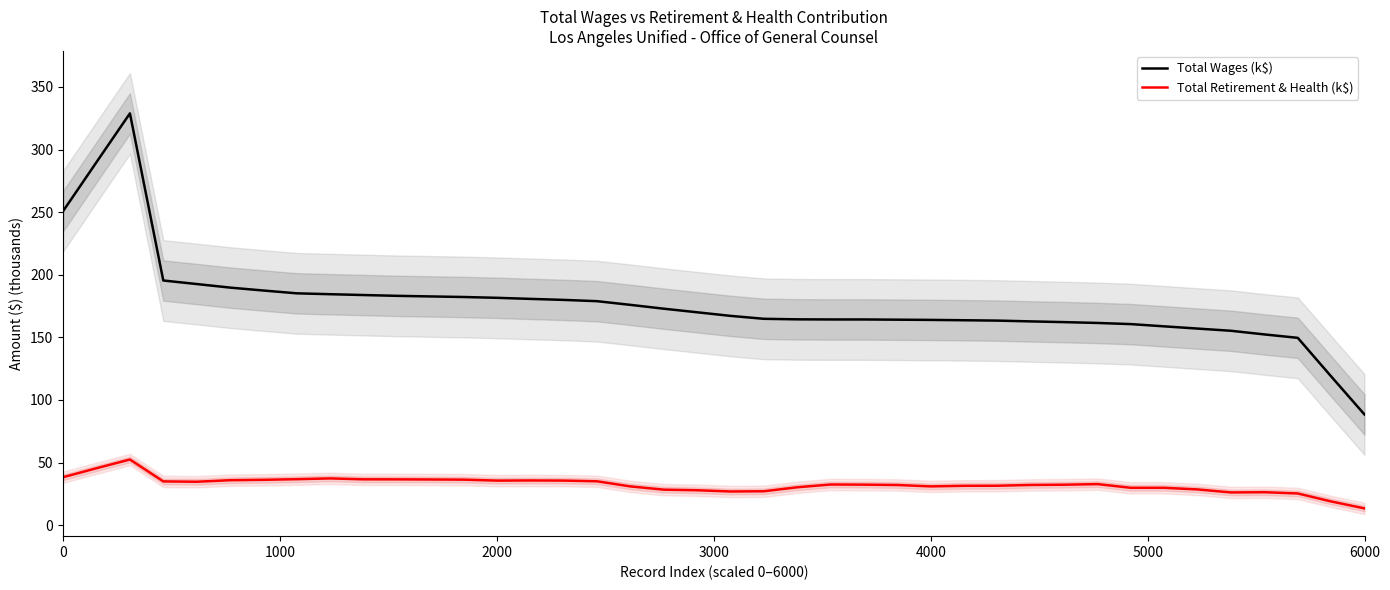

The Total Retirement & Health (k$) series shows 35.6 at 2000. True or false?

True